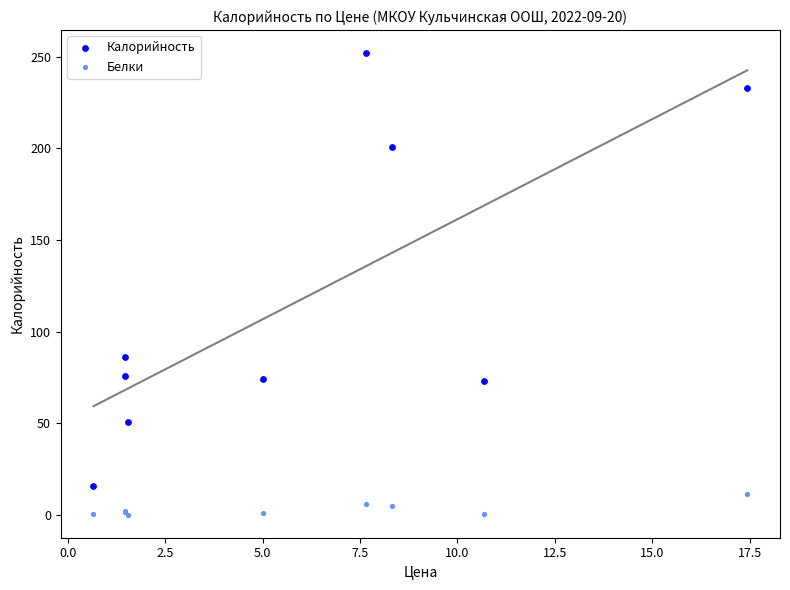

Which series reaches the maximum Y coordinate?

Калорийность